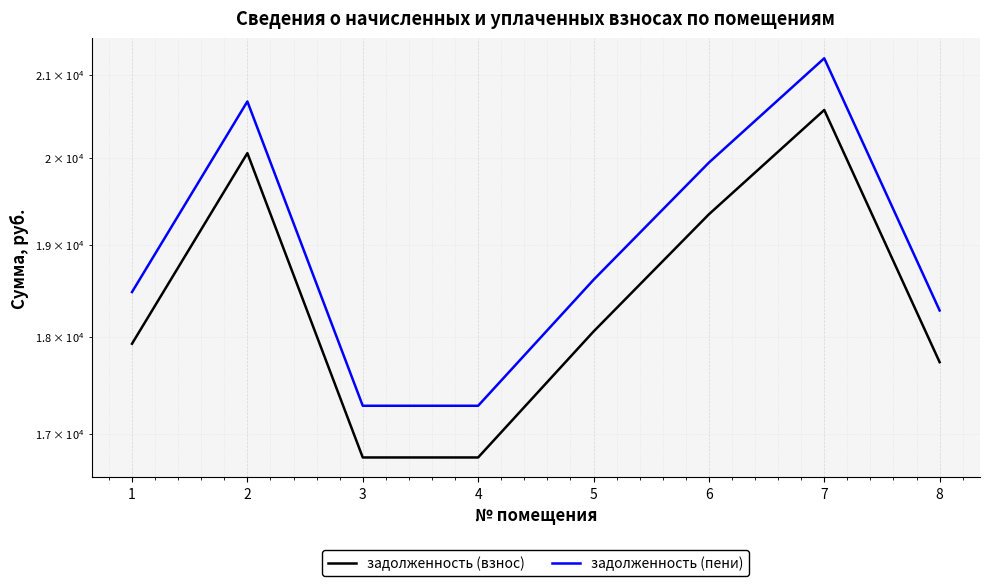

At how many categories does at least one series exceed 19168?

3